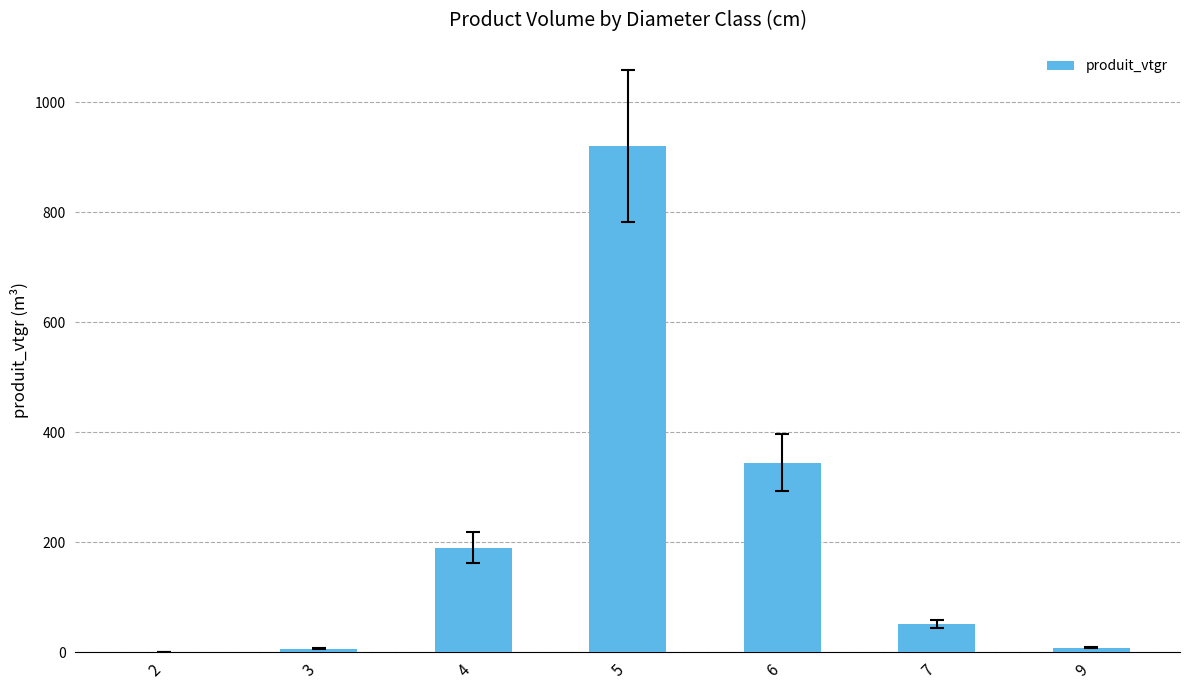

Read the value at 6.

344.6